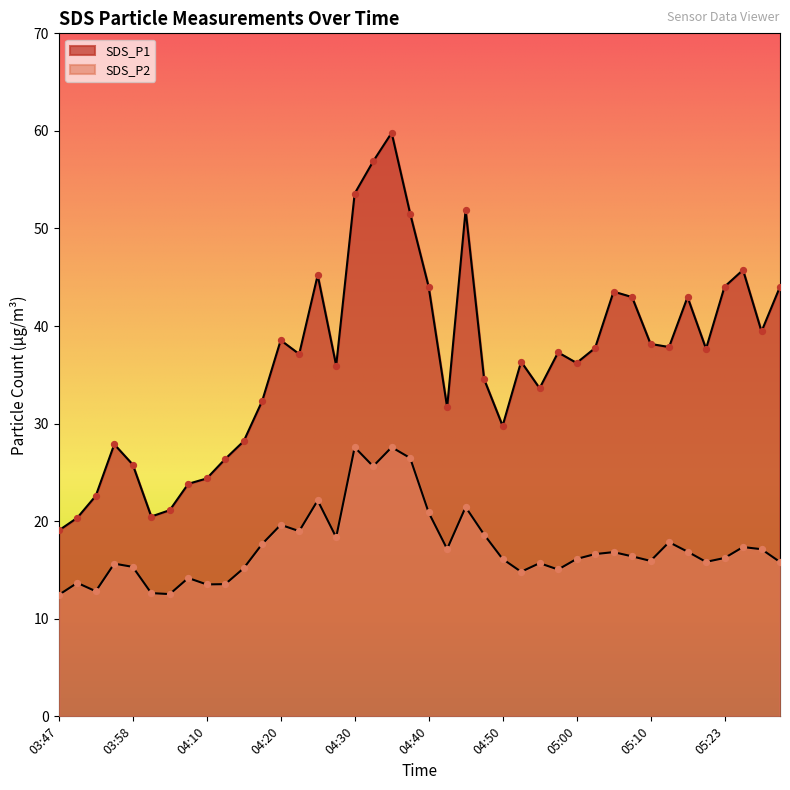

At which category is the sum across all series the highest?

04:35